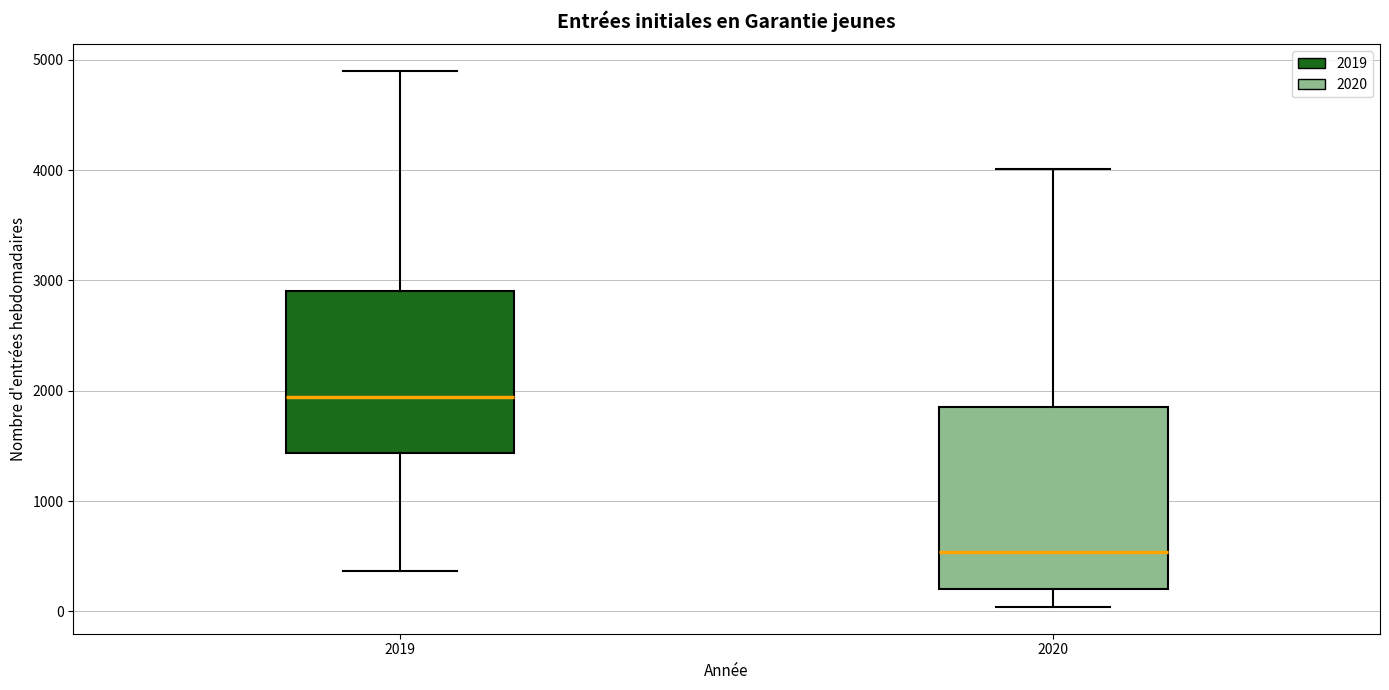

Which box is the tallest, from its lower edge to its upper edge?

2020